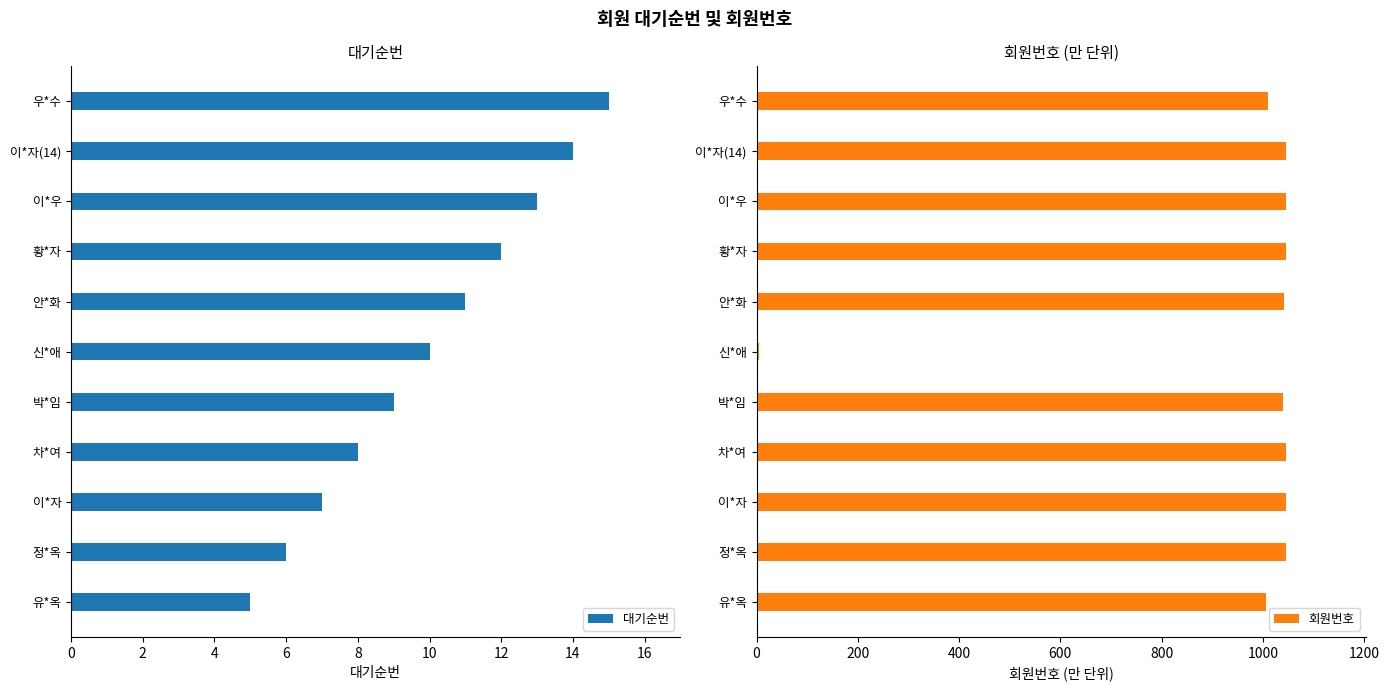

Rank the series by their maximum value, from lowest to highest.

대기순번, 회원번호